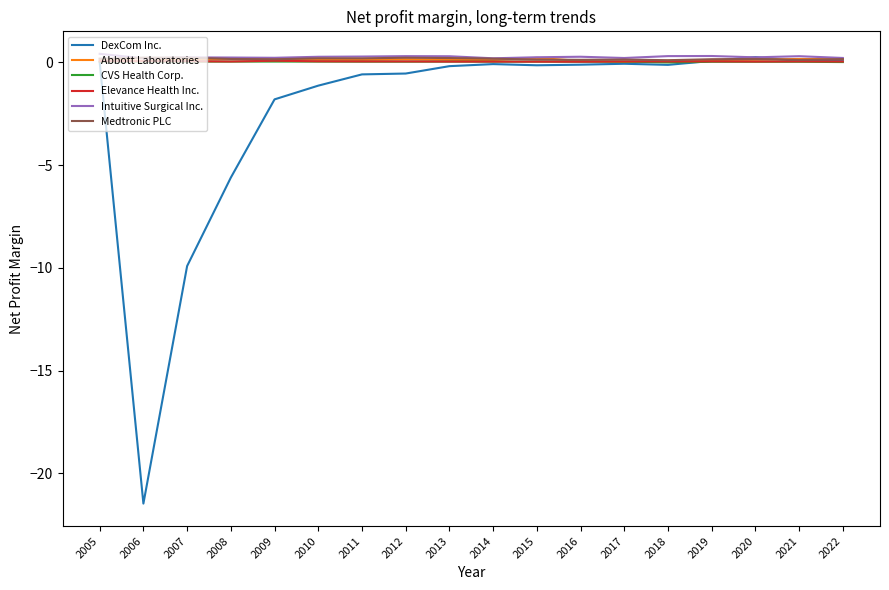

How many lines are shown in the chart?

6